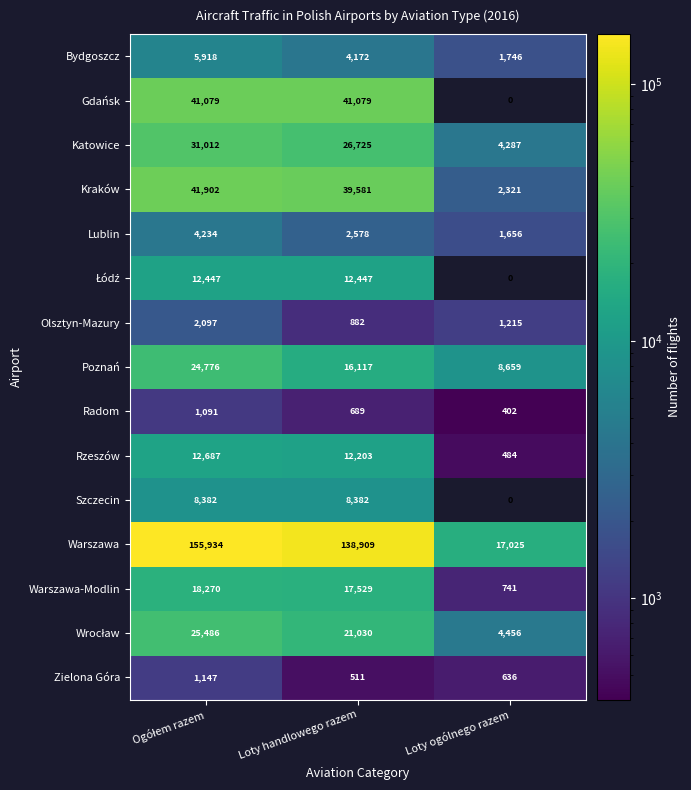

Count the Szczecin values in the range 0 to 8382.

3